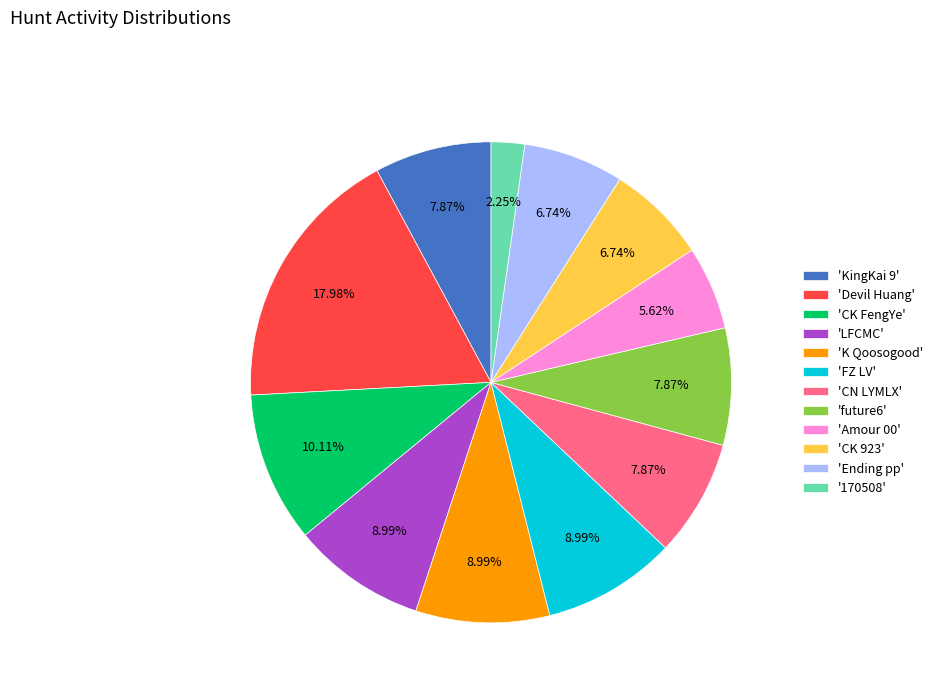

Is there a majority slice in this chart?

No